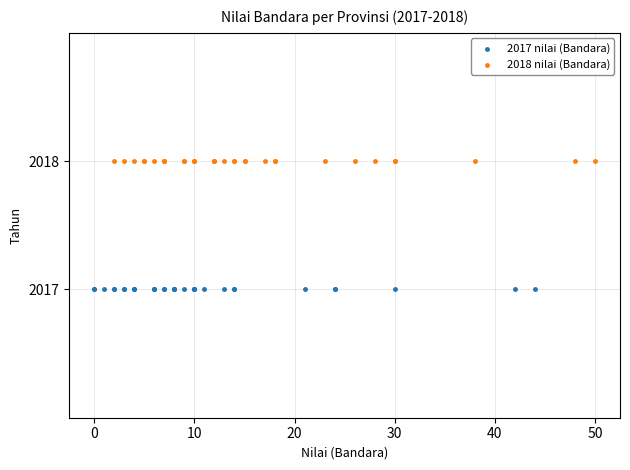

Which series contains the lowest Y value?

2017 nilai (Bandara)